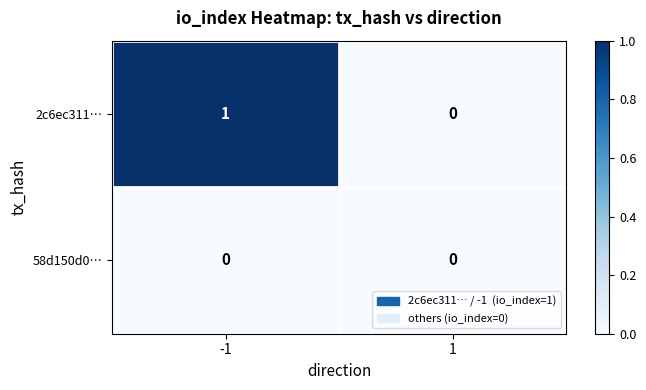

List the series in order of their peak value, highest first.

2c6ec311…, 58d150d0…